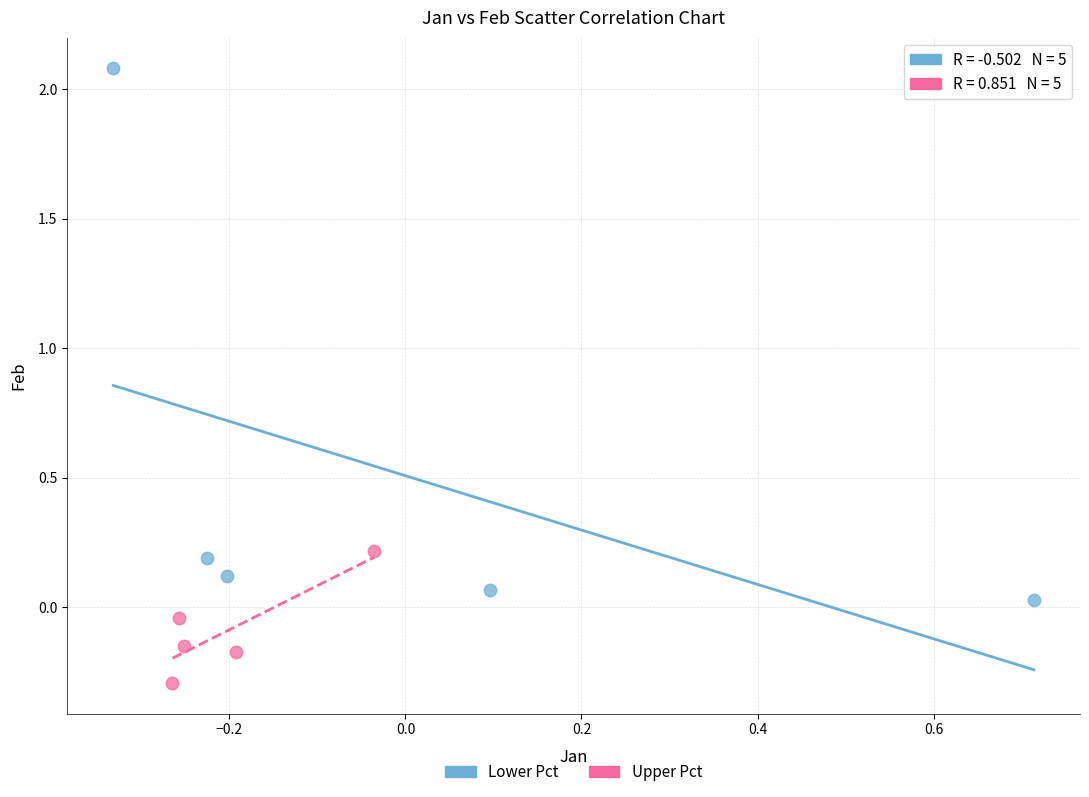

Which series has the widest spread of Y values?

Lower Pct